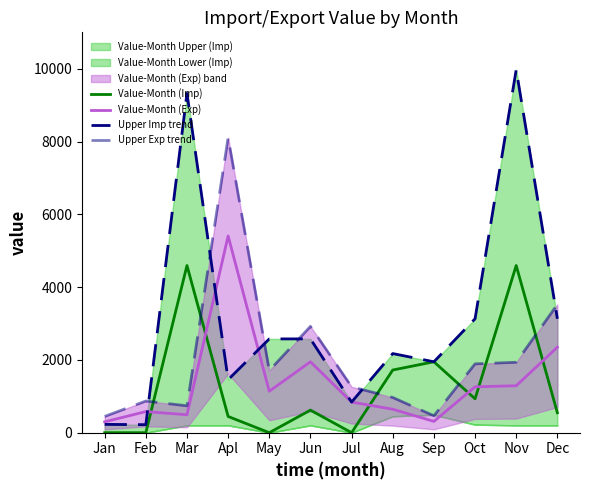

True or false: Value-Month (Exp) has more than 1 points higher than both neighbors.

True